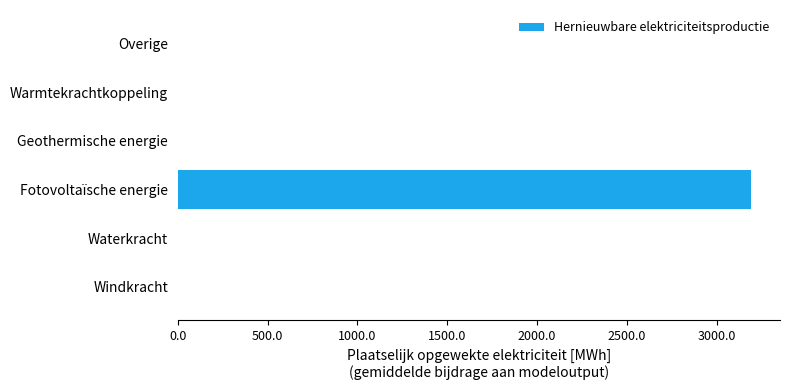

True or false: the data shows 1098.5 at Waterkracht.

False